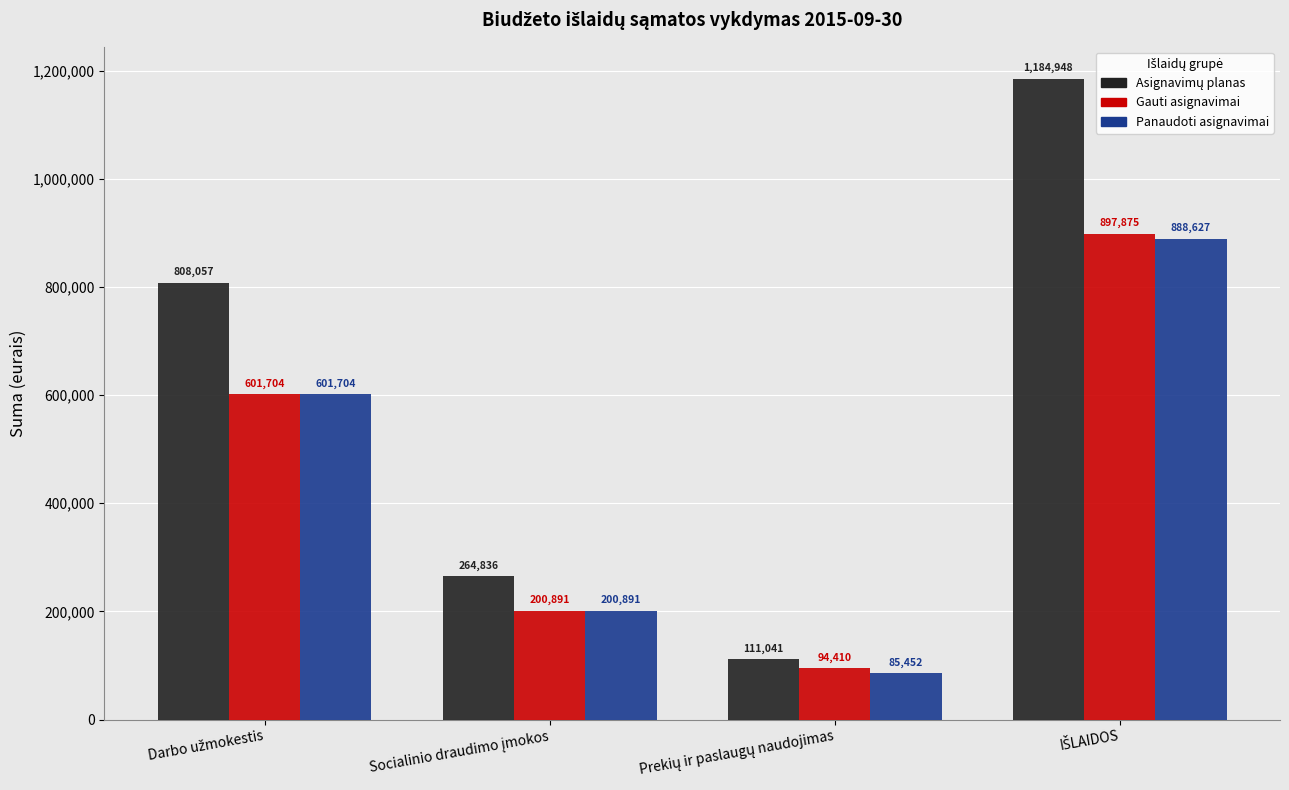

How many Gauti asignavimai values are between 200891 and 897875?

3